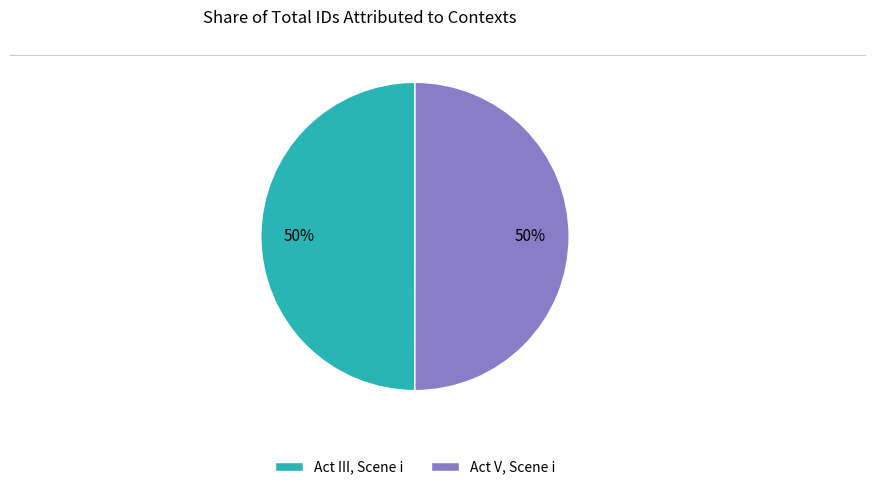

How many slices are in this pie chart?

2